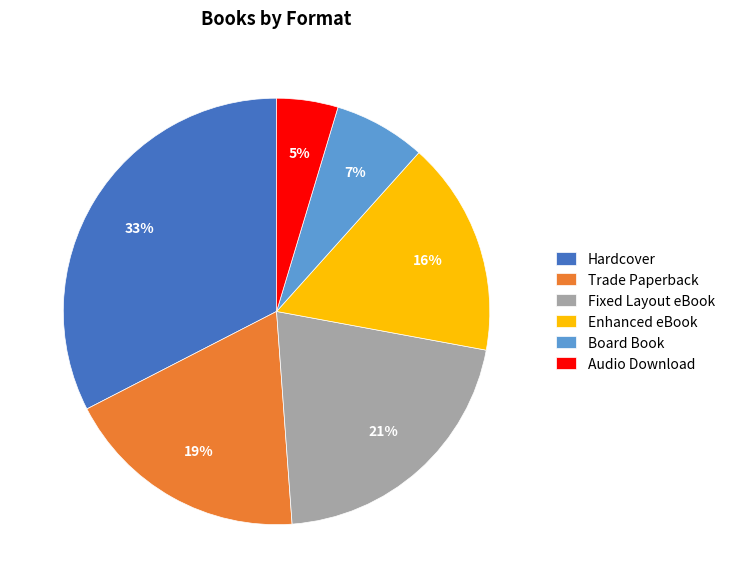

Does Board Book account for over 50% of the chart?

No